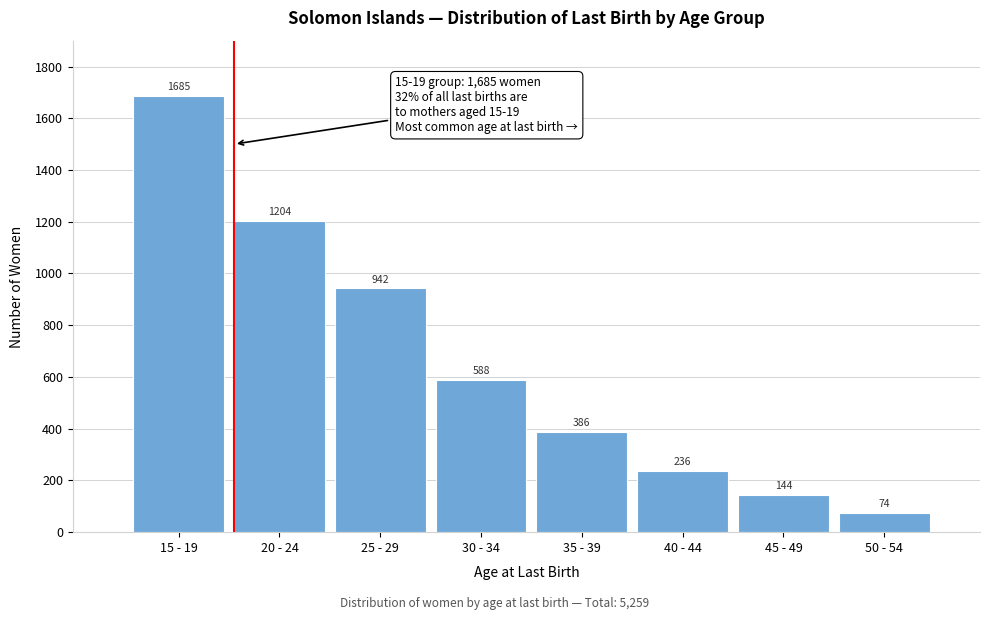

Reading right to left, what are all the values shown in this chart?

50 - 54=74	45 - 49=144	40 - 44=236	35 - 39=386	30 - 34=588	25 - 29=942	20 - 24=1204	15 - 19=1685